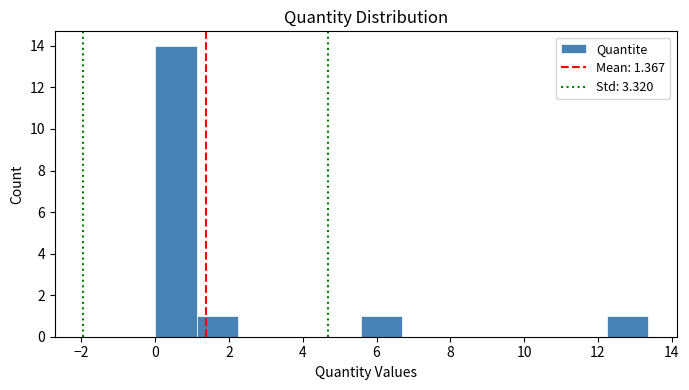

How tall is the bar that spans 1.2 to 2.2 on the x-axis? Neither the bar edges nor the heights are printed on the chart, so give them approximately, as read against the axes.

1